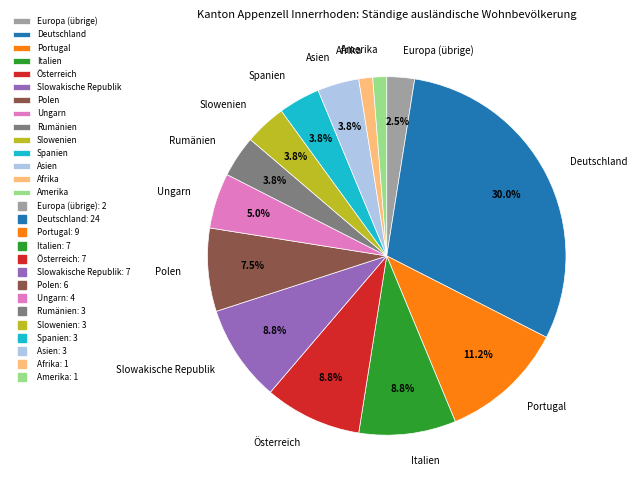

Is there any slice that represents more than half of the pie?

No